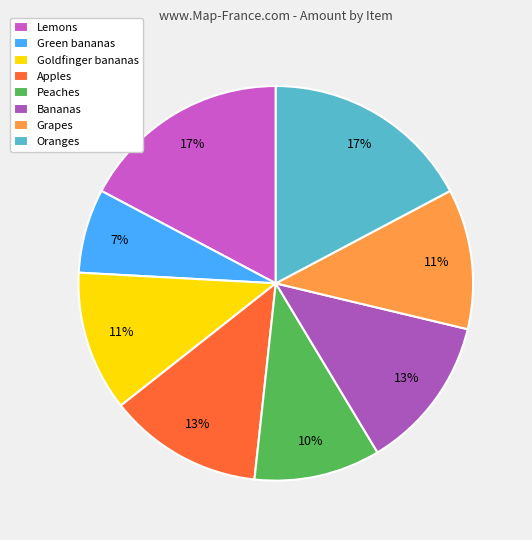

Does any single category account for the majority?

No